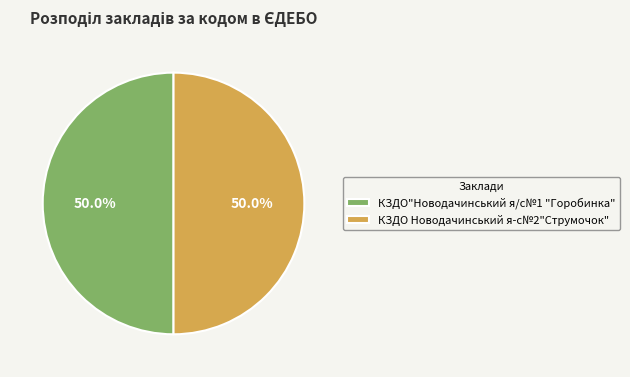

Do КЗДО"Новодачинський я/с№1 "Горобинка" and КЗДО Новодачинський я-с№2"Струмочок" together represent more than half of the pie?

Yes